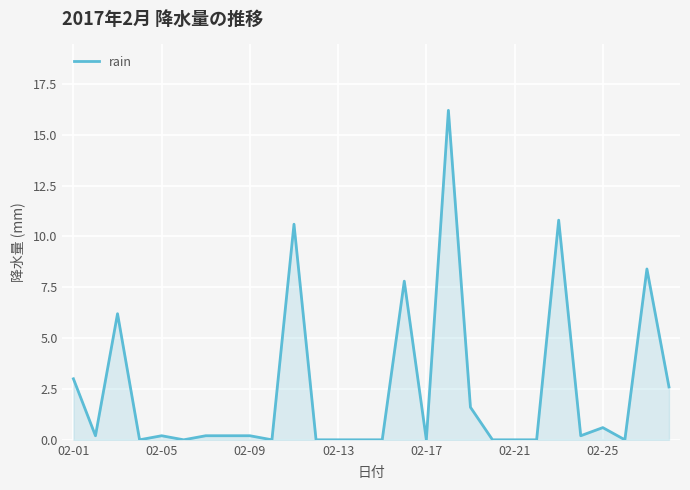

What is the difference between the maximum and minimum values?

16.2